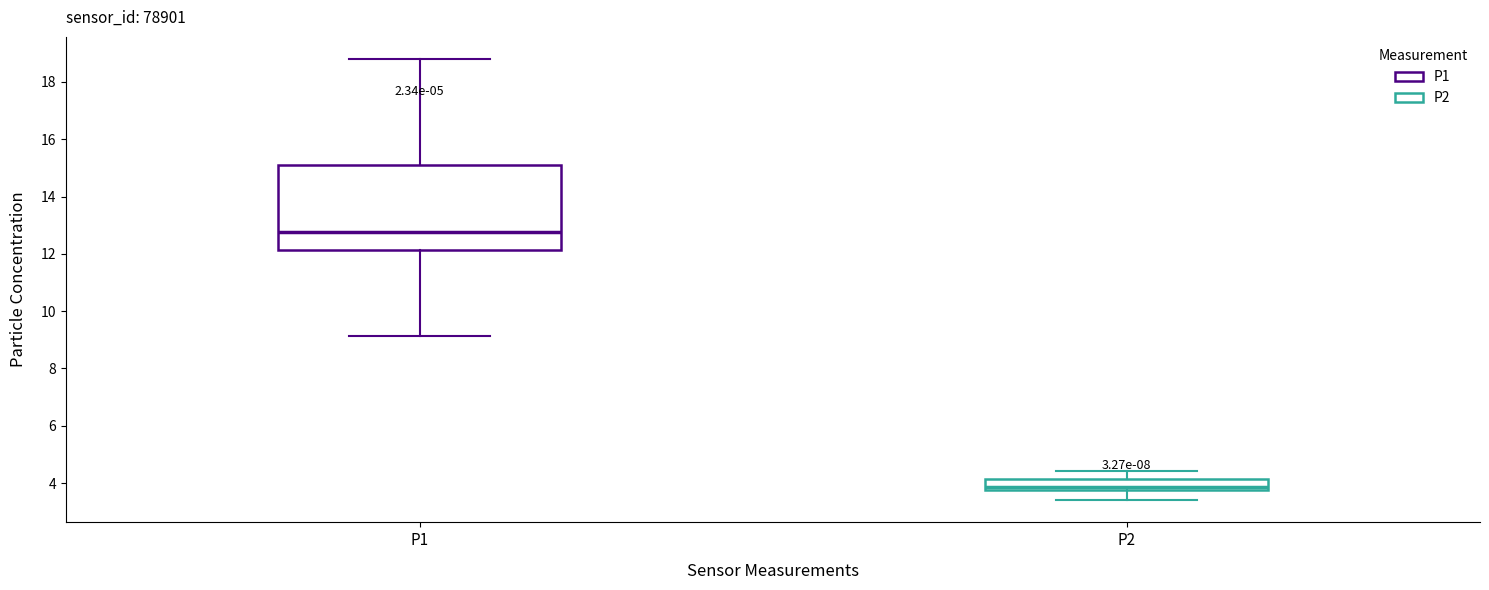

Which box is the tallest, from its lower edge to its upper edge?

P1